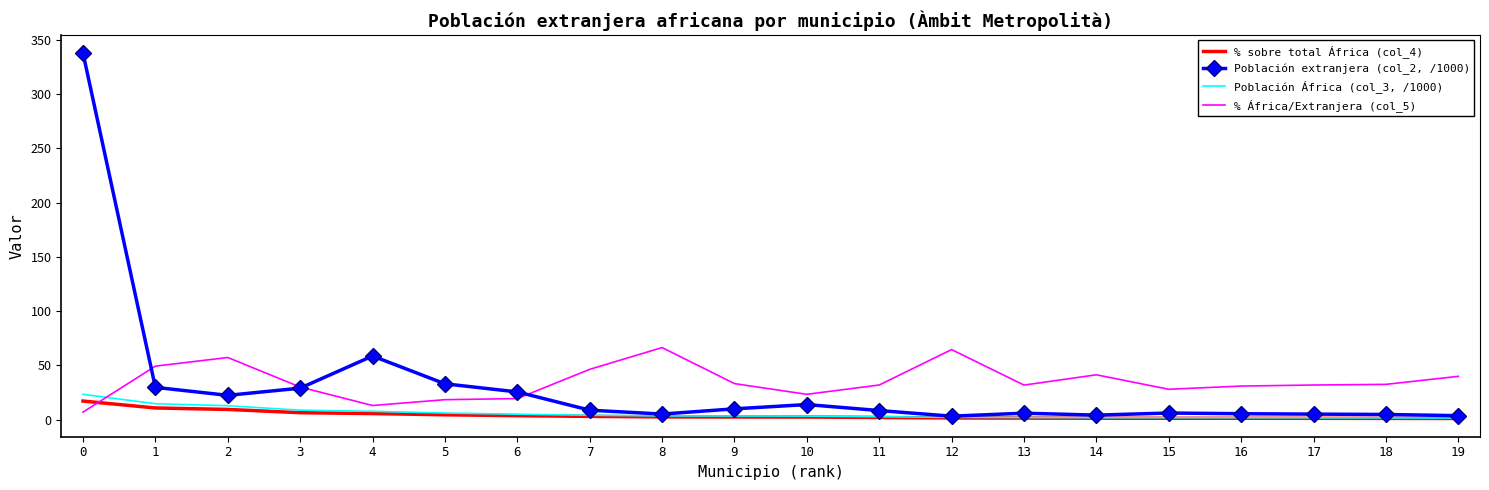

Is the value of Población extranjera (col_2, /1000) at 14 greater than the value of % África/Extranjera (col_5) at 13?

No